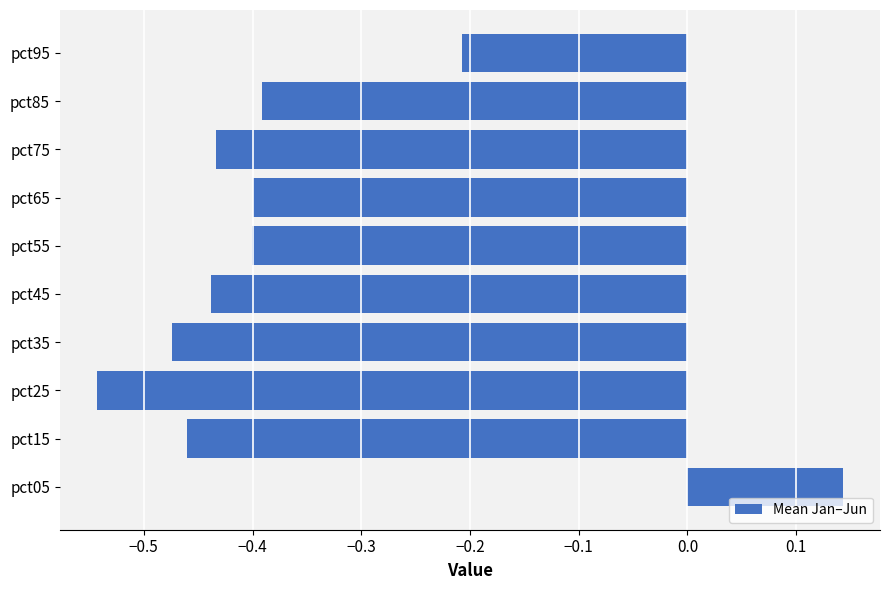

How many values are between 0 and 1?

1